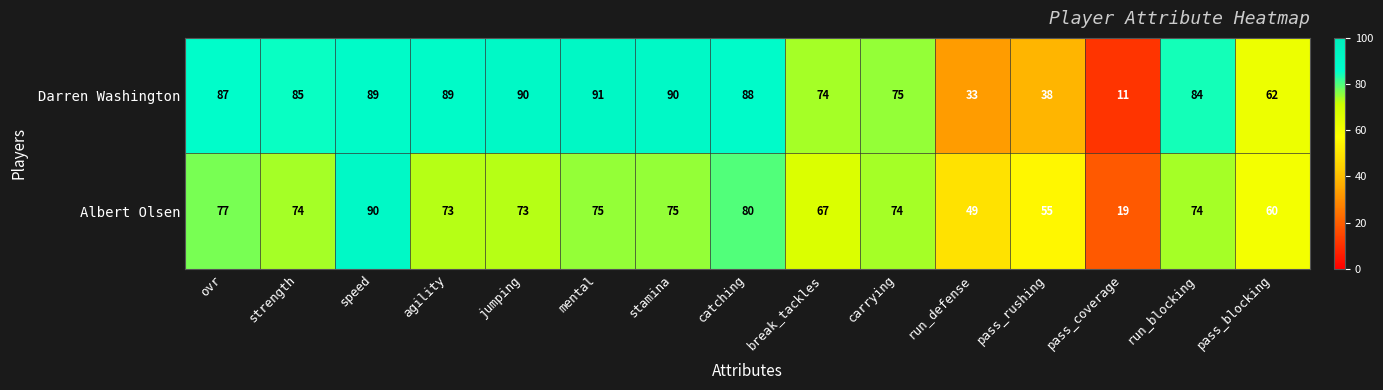

Rank the series at run_blocking from lowest to highest value.

Albert Olsen, Darren Washington